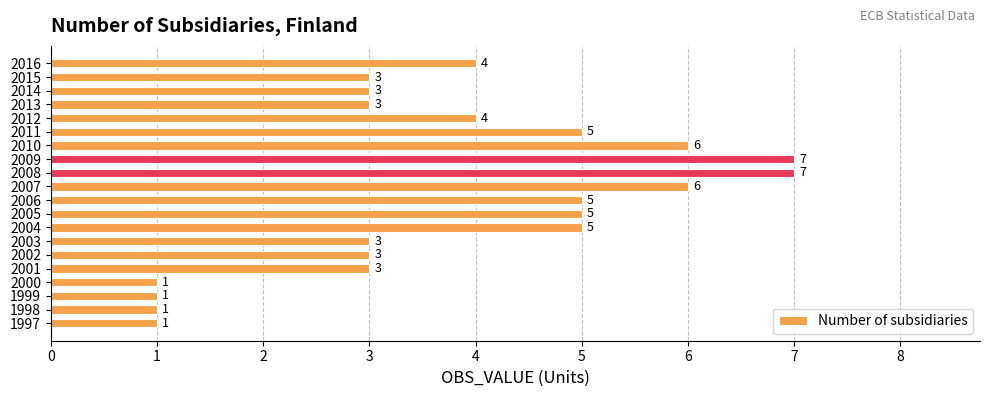

What is the difference between the second highest and second lowest values?

6